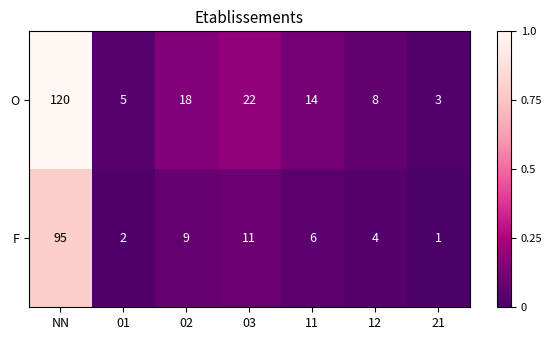

Reading left to right, extract all data points from this chart.

O: NN=120	01=5	02=18	03=22	11=14	12=8	21=3
F: NN=95	01=2	02=9	03=11	11=6	12=4	21=1